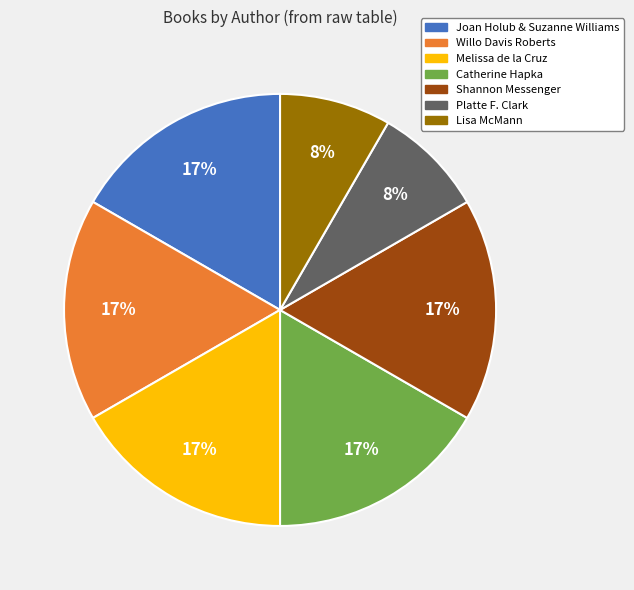

Between Lisa McMann and Willo Davis Roberts, which is larger?

Willo Davis Roberts